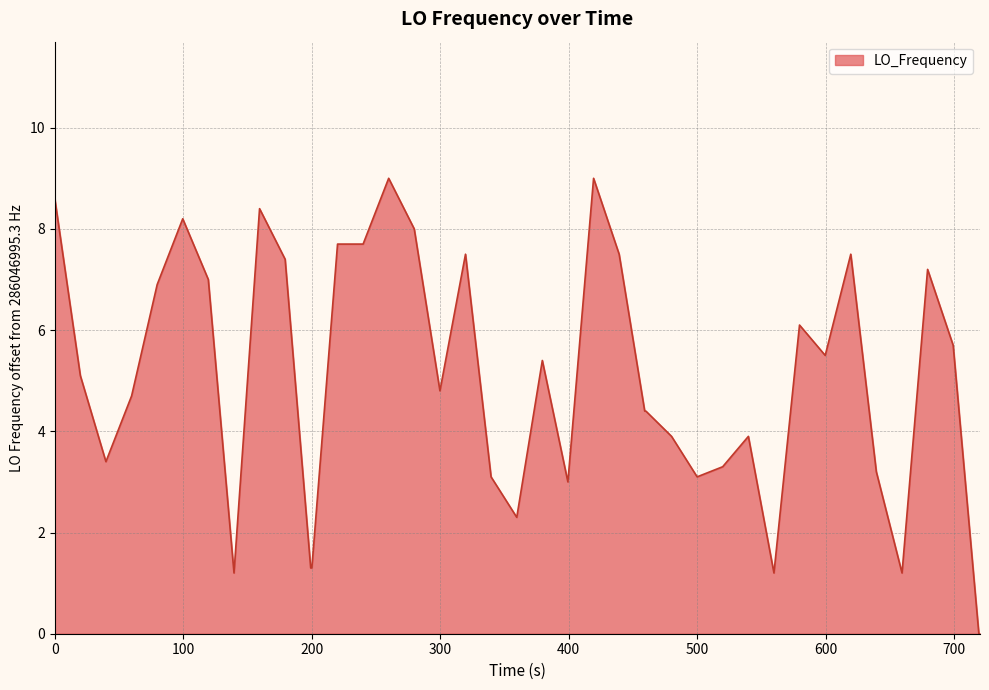

What is the maximum value shown in the chart?

9.0